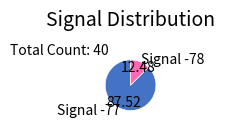

Which has a higher value, Signal -77 or Signal -78?

Signal -77